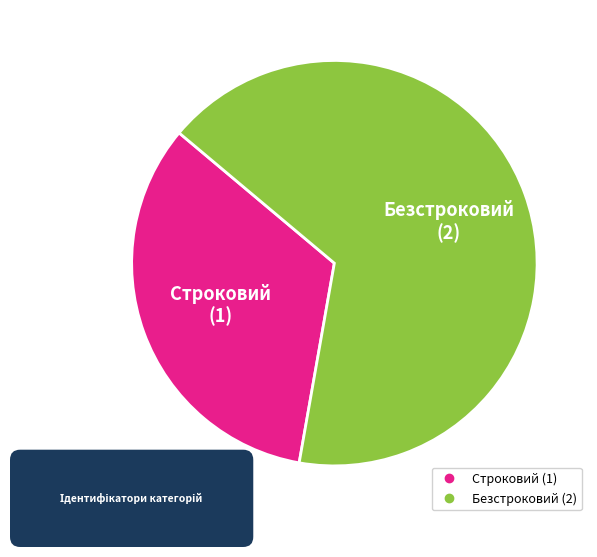

Which slice is the largest?

Безстроковий